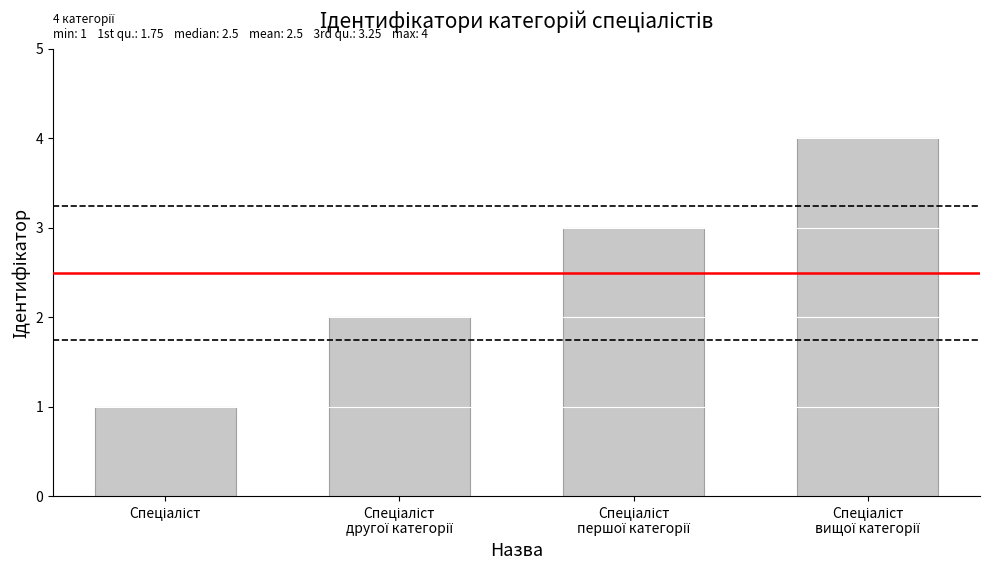

How many values are between 2 and 4?

3